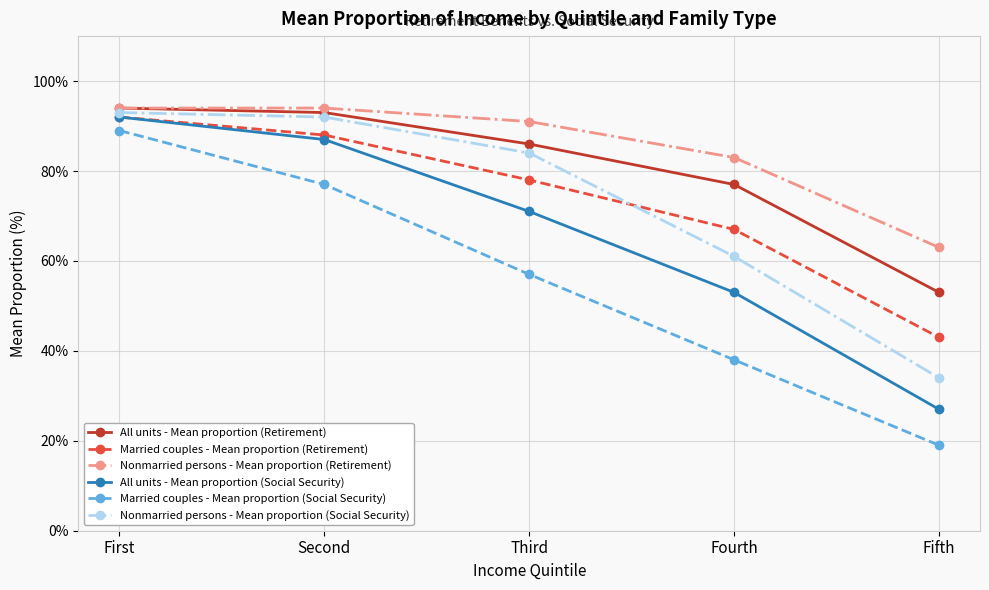

How many series are shown in this chart?

6